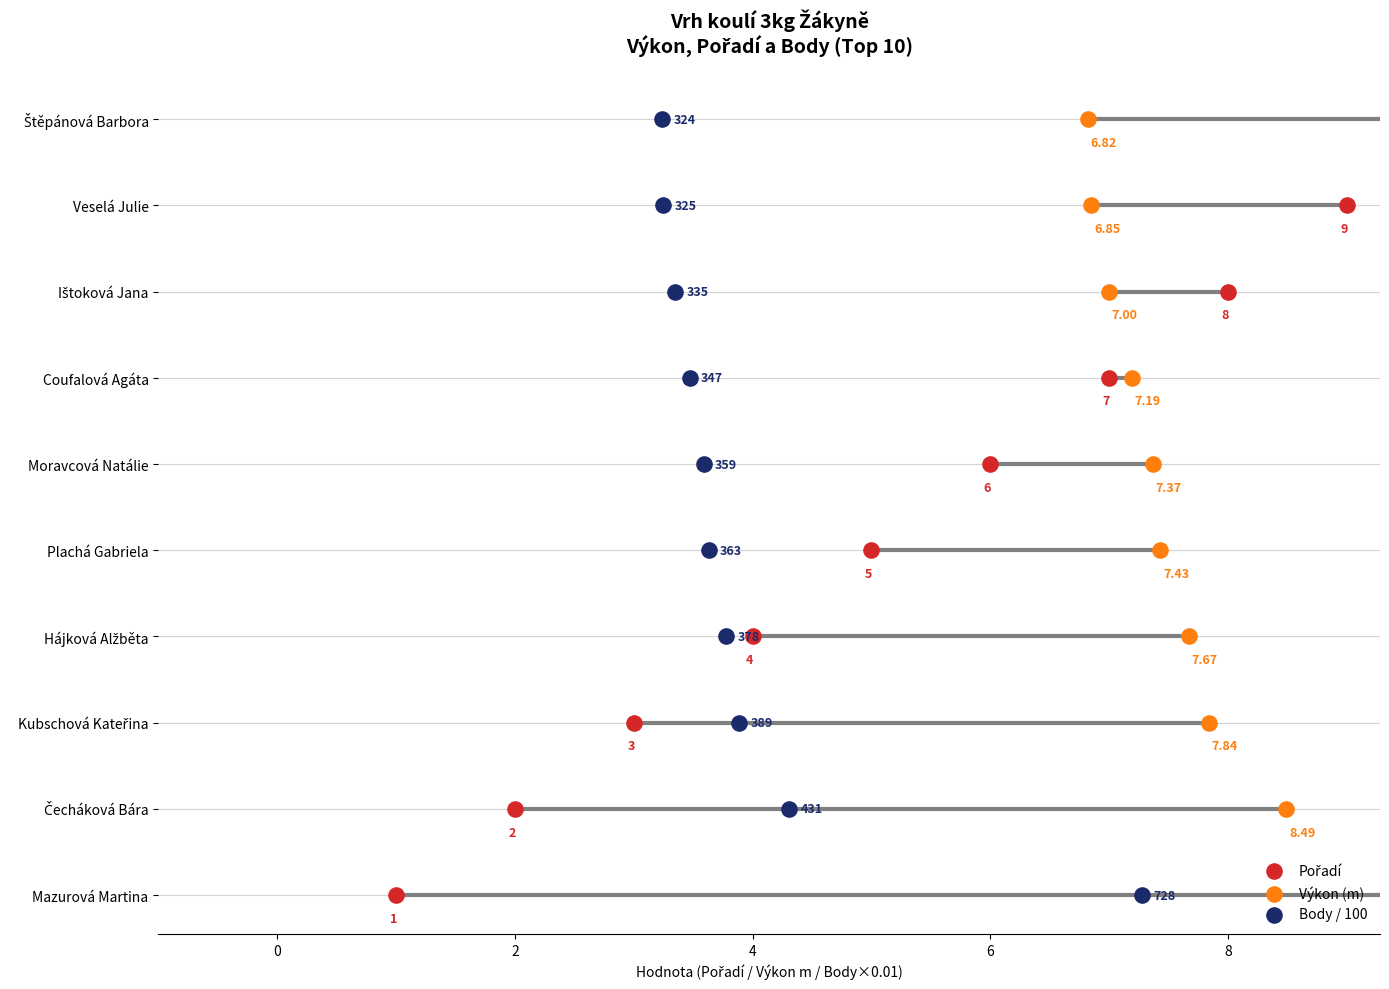

Which series has the largest Y range (max minus min)?

Pořadí